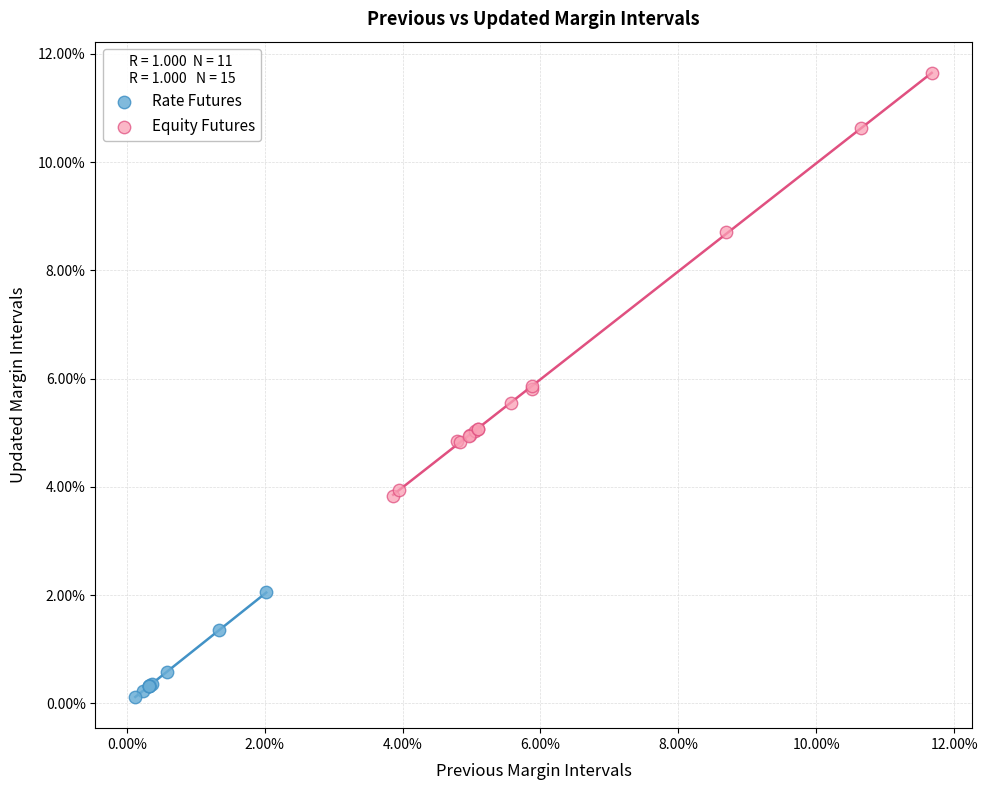

What are all the series names shown in the legend?

Rate Futures, Equity Futures